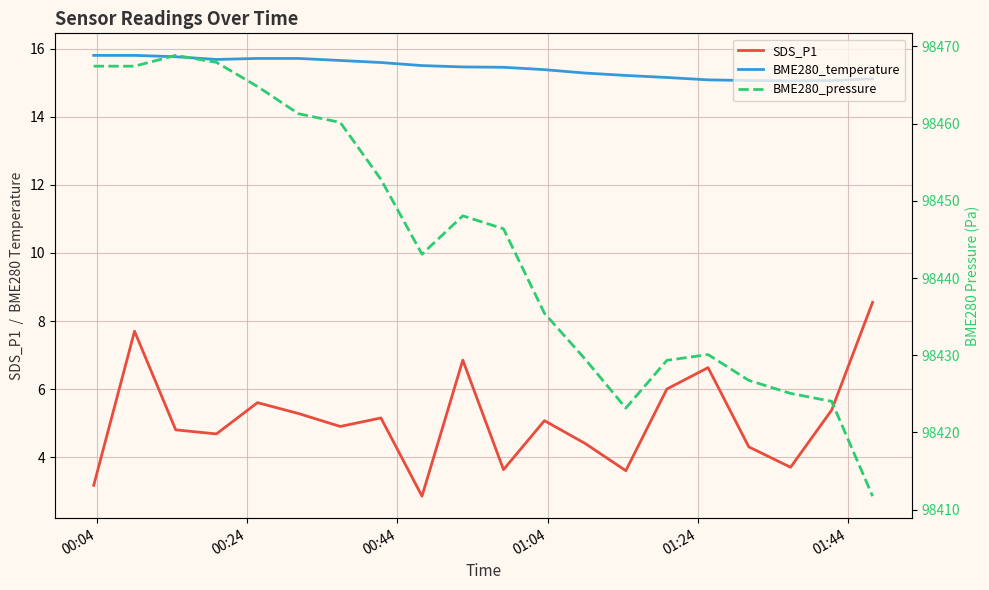

What is the highest value of the SDS_P1 series?

8.6